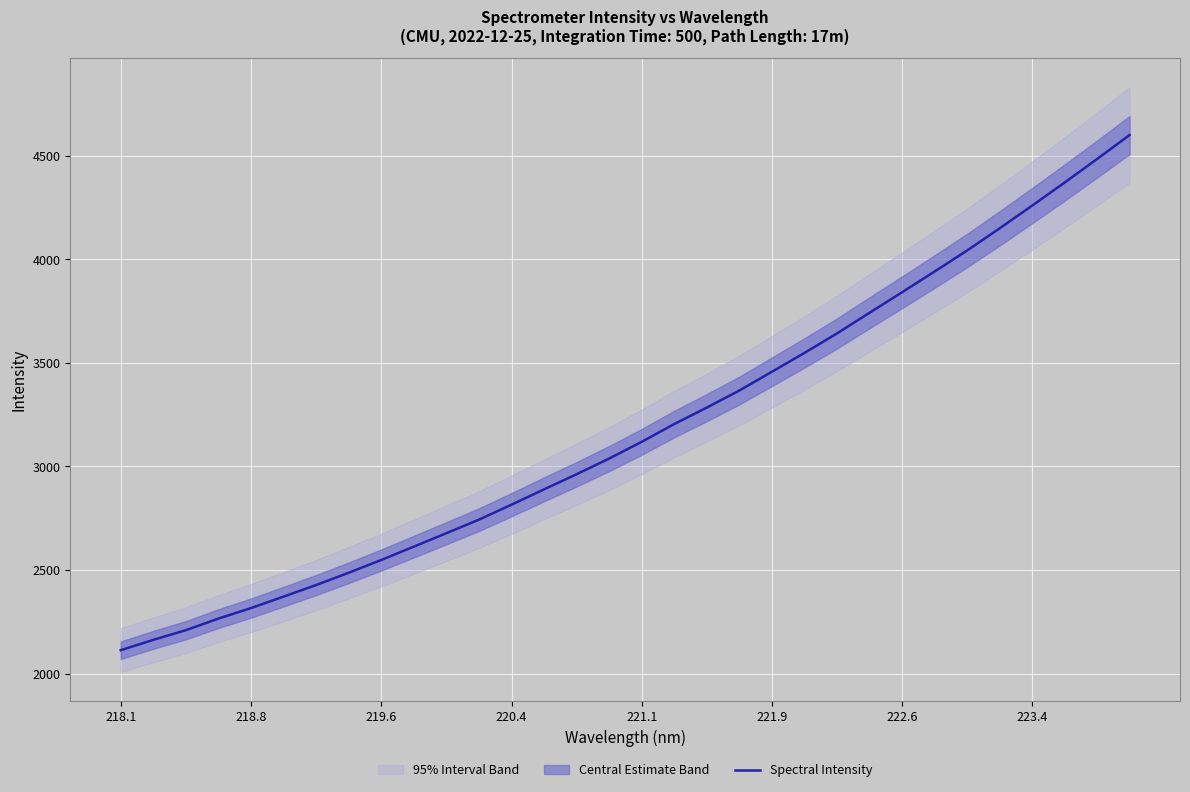

The value of Spectral Intensity at 223.4 is 4259.4. True or false?

True